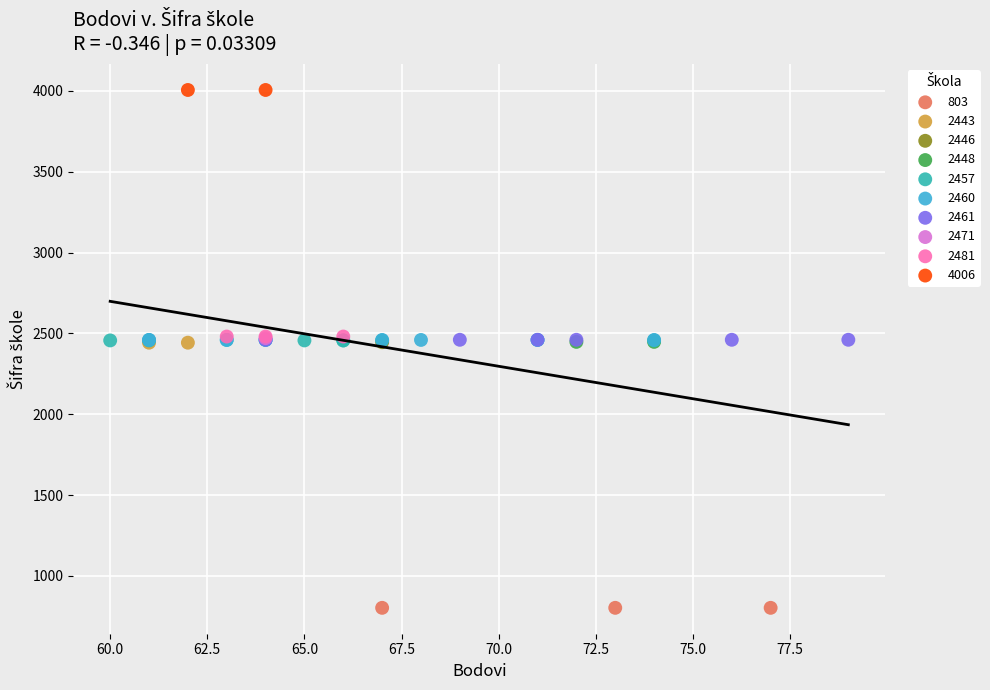

What are all the series names shown in the legend?

803, 2443, 2446, 2448, 2457, 2460, 2461, 2471, 2481, 4006